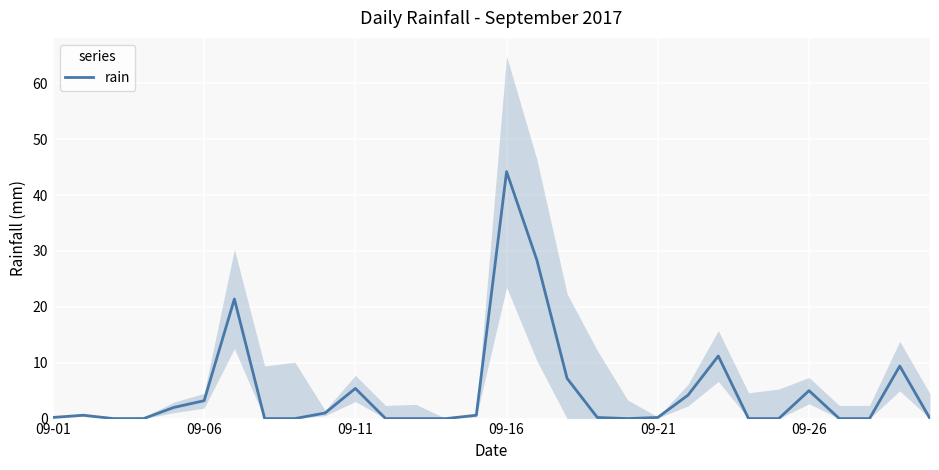

At which label does rain reach its peak?

09-16